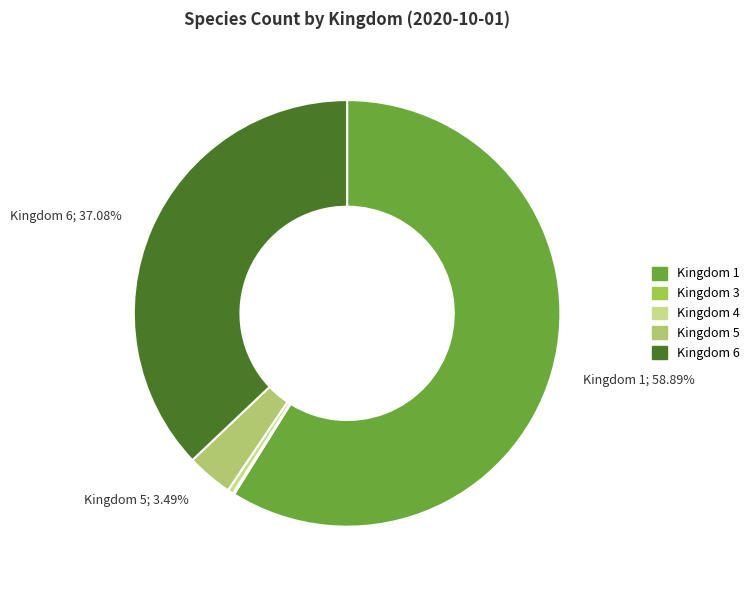

Which has a higher value, Kingdom 5 or Kingdom 1?

Kingdom 1